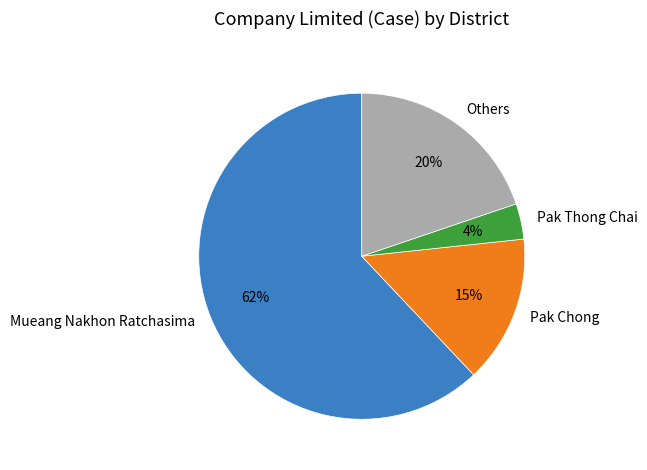

How many segments does this pie chart have?

4